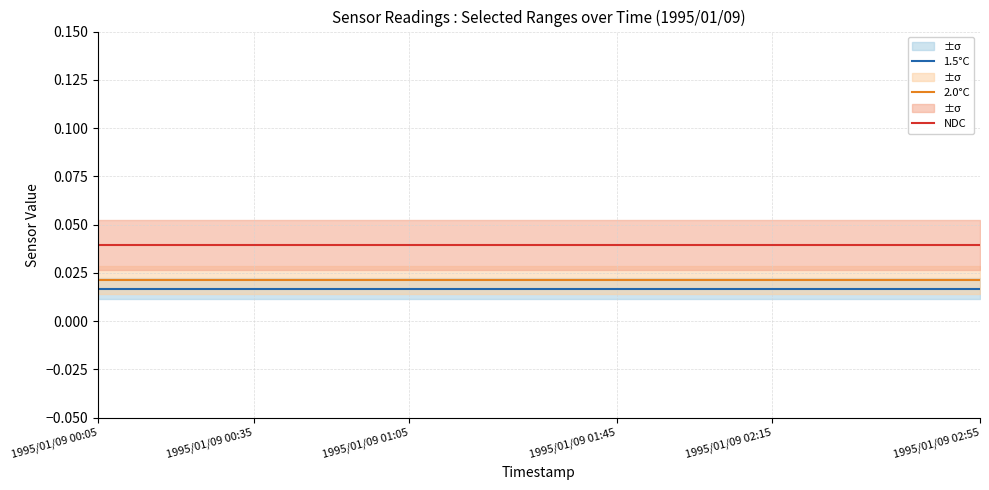

Between 12 and 15, which series saw the biggest shift?

1.5°C